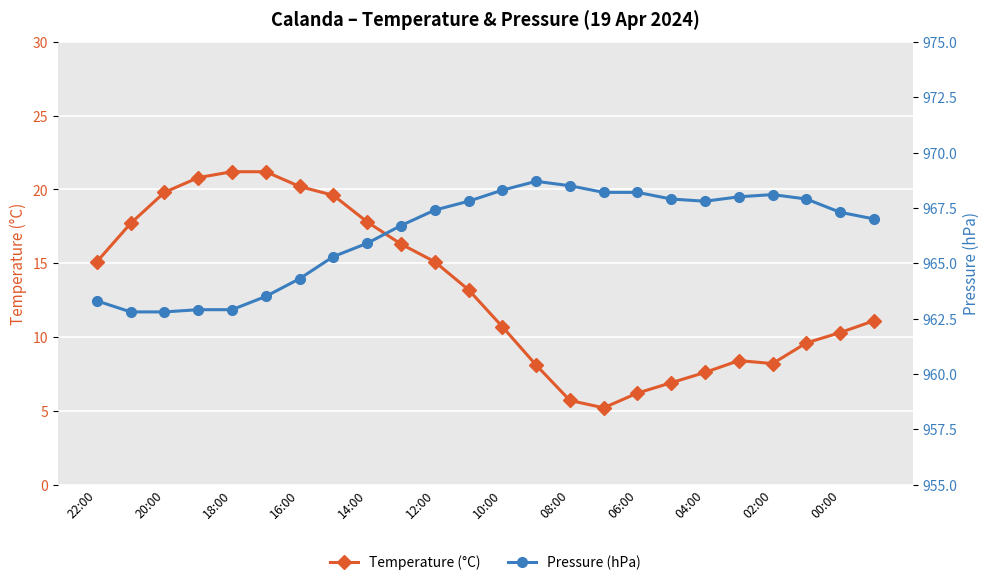

True or false: Temperature (°C) has a value of 20.2 at 16:00.

True